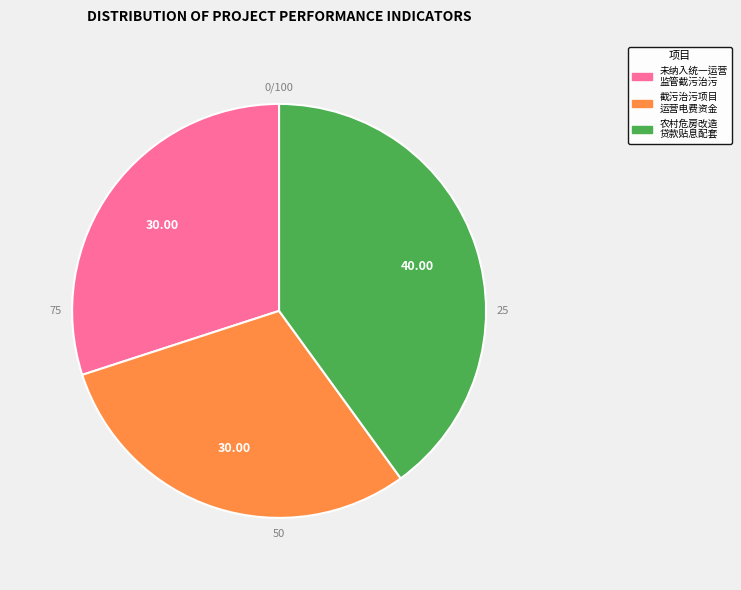

Does any single category account for the majority?

No